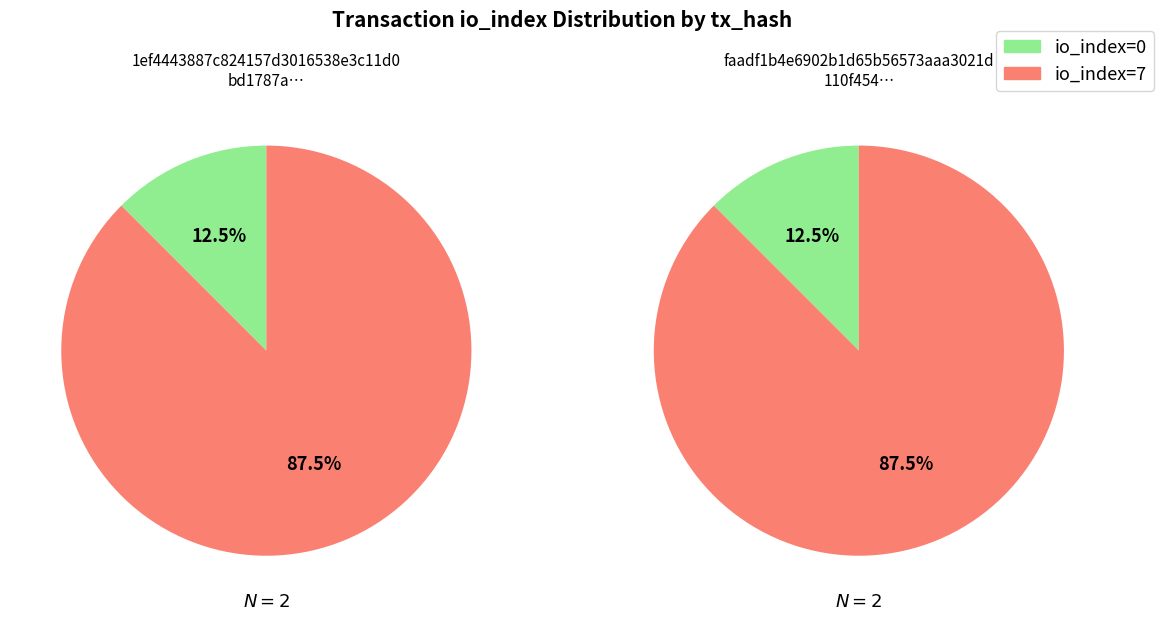

Which category accounts for the majority?

io_index=7